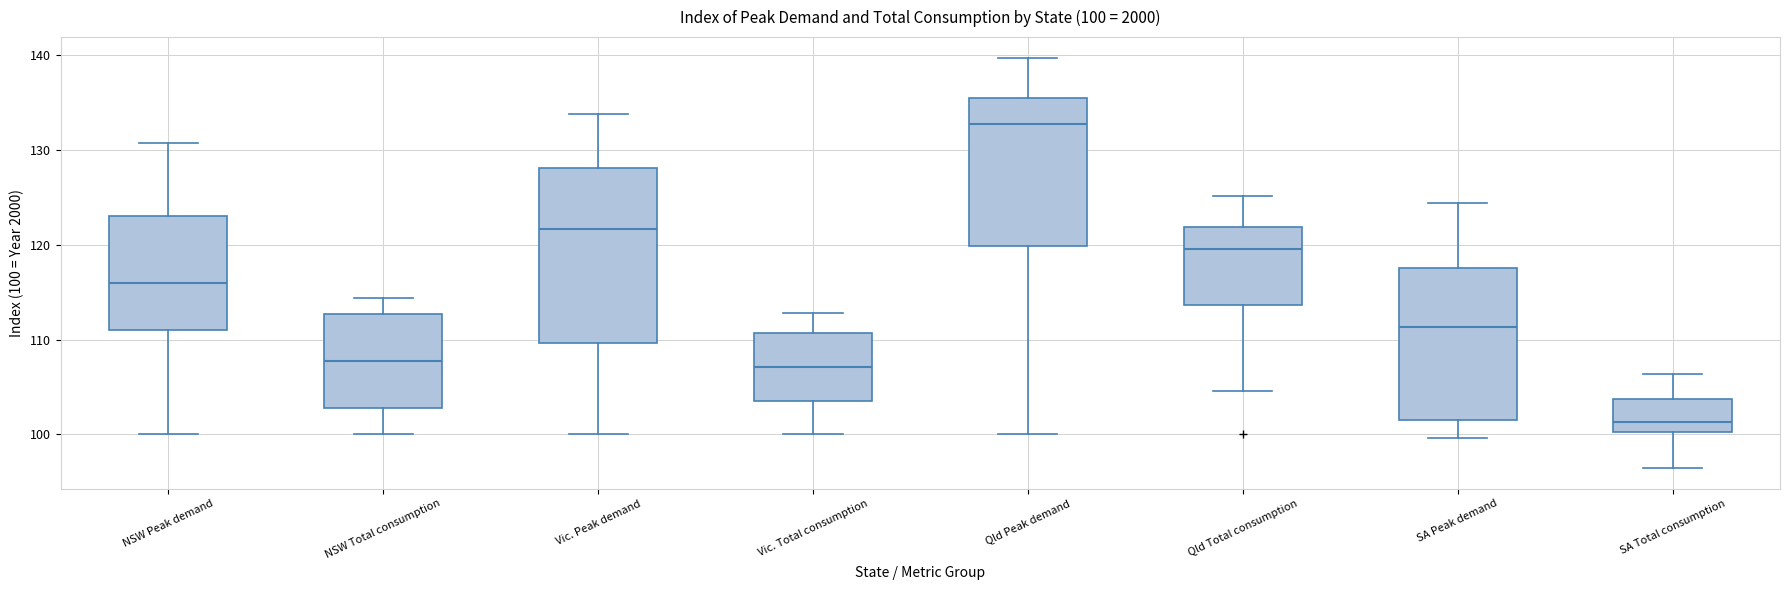

Which box's median line is the highest?

Qld Peak demand